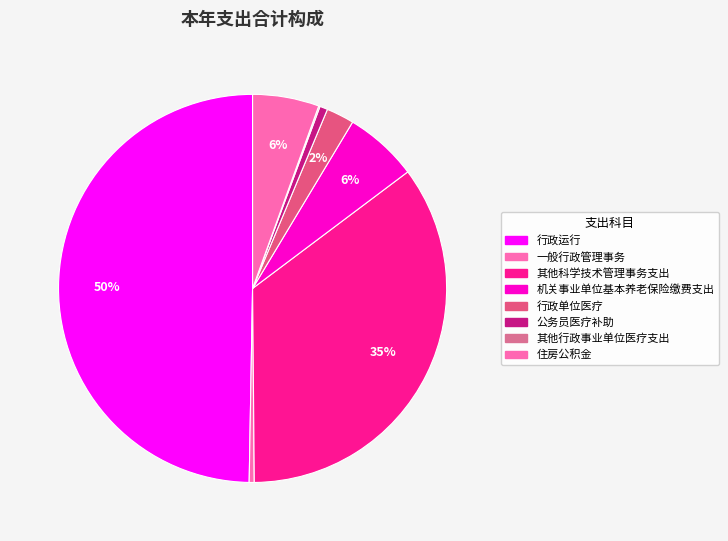

Which category has the biggest portion of the pie?

行政运行